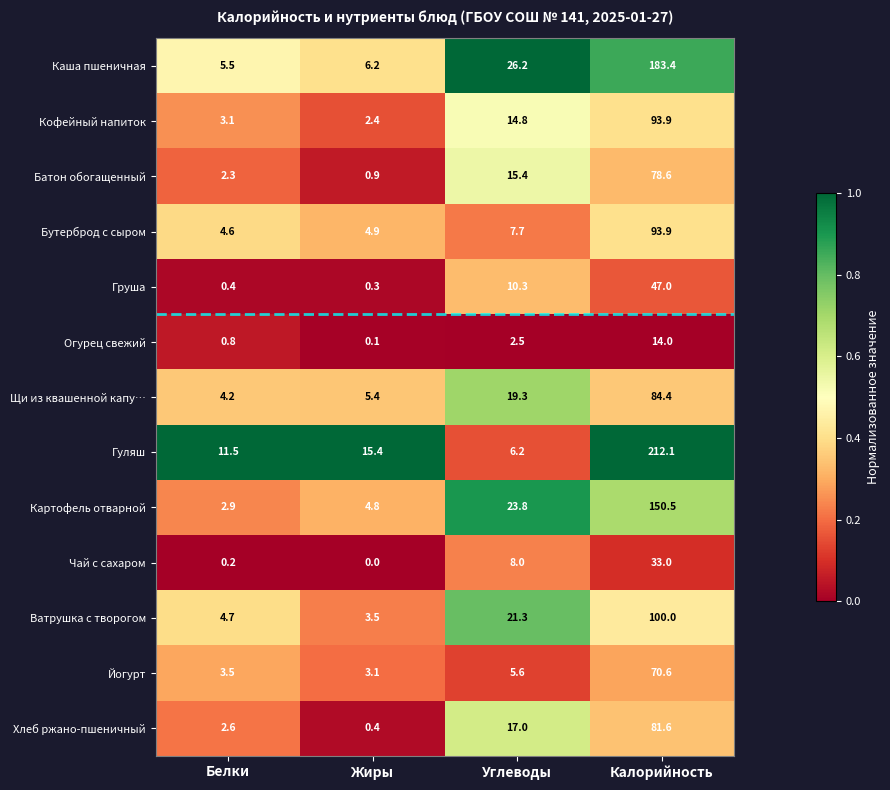

How many distinct data groups are displayed?

13